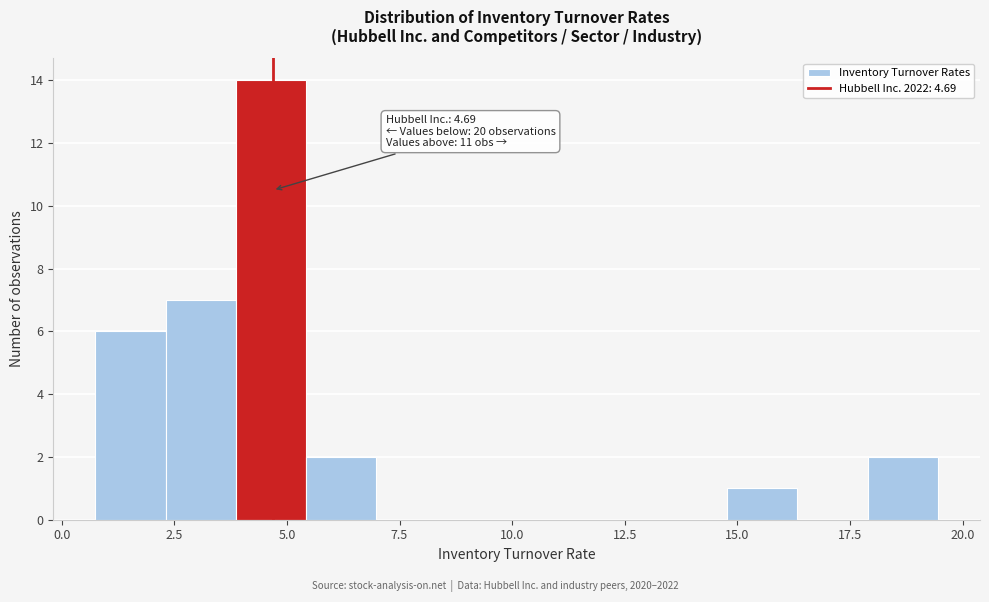

Around what value on the x-axis is the tallest bar? Give the approximate position of its centre, as read against the axis.

4.5